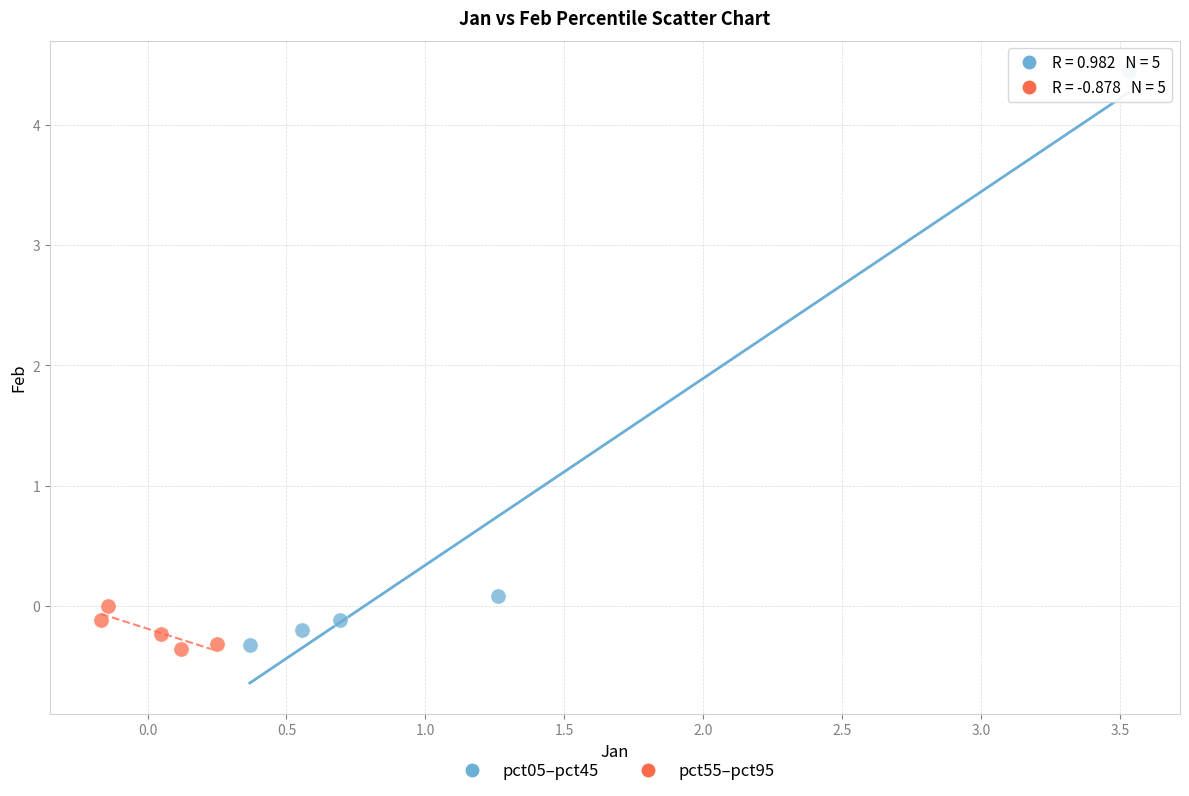

Which series reaches the maximum Y coordinate?

pct05–pct45